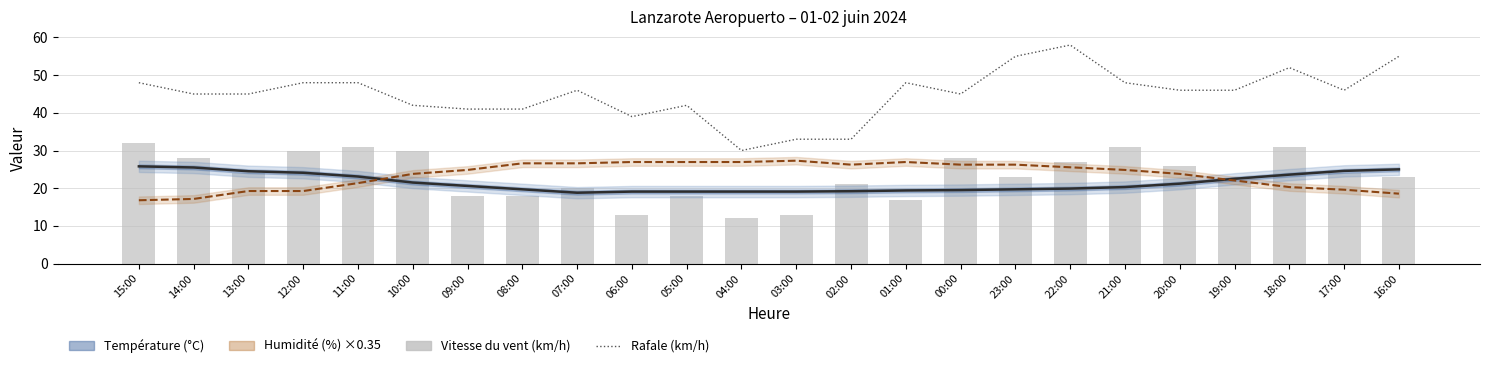

What is the difference between the Humidité (%) ×0.35 values at 02:00 and 14:00?

9.1